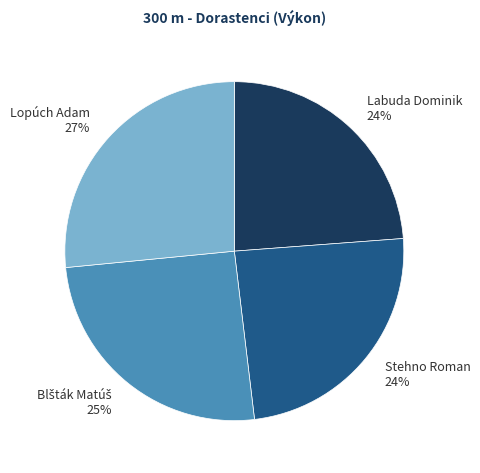

Does Lopúch Adam represent more than half of the total?

No